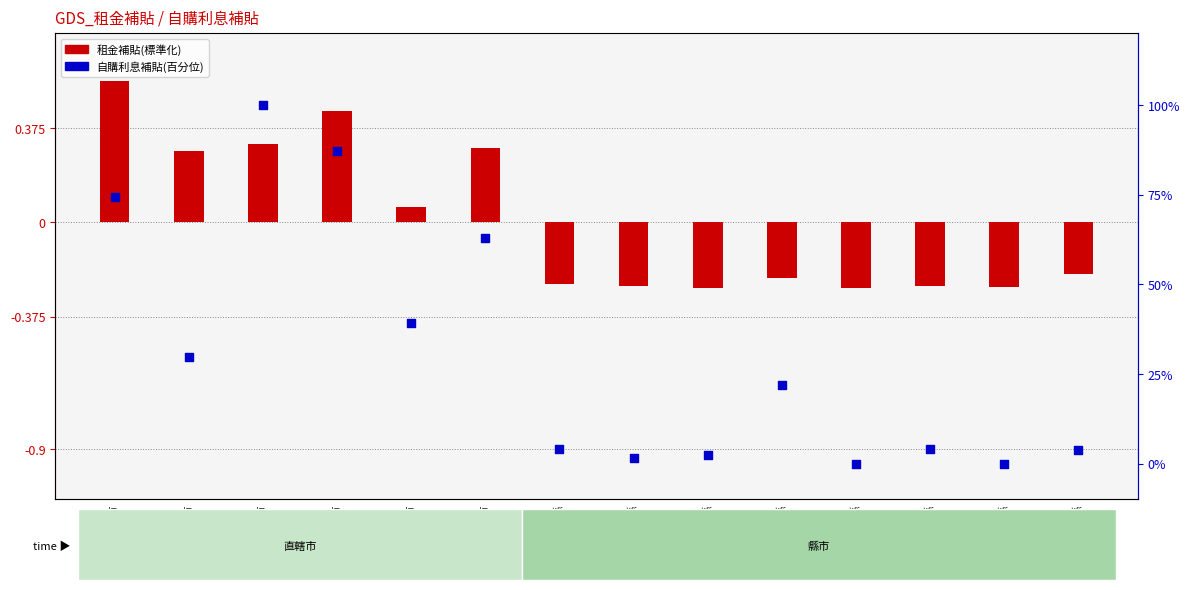

At which category is the sum across all series the highest?

桃園市